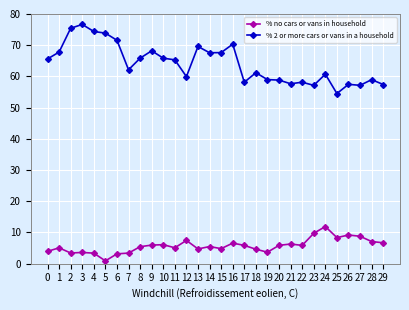

What is the approximate value of % no cars or vans in household at 22?

5.9